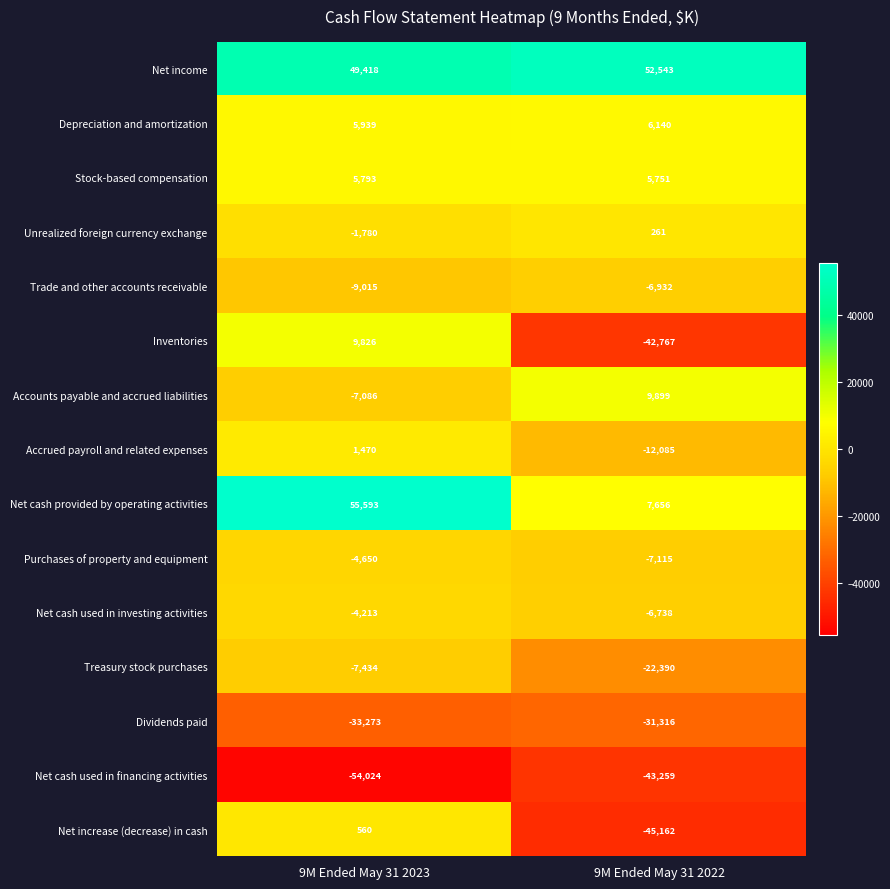

Reading left to right, list all the values displayed in this chart.

Net income: 49418	52543
Depreciation and amortization: 5939	6140
Stock-based compensation: 5793	5751
Unrealized foreign currency exchange: -1780	261
Trade and other accounts receivable: -9015	-6932
Inventories: 9826	-42767
Accounts payable and accrued liabilities: -7086	9899
Accrued payroll and related expenses: 1470	-12085
Net cash provided by operating activities: 55593	7656
Purchases of property and equipment: -4650	-7115
Net cash used in investing activities: -4213	-6738
Treasury stock purchases: -7434	-22390
Dividends paid: -33273	-31316
Net cash used in financing activities: -54024	-43259
Net increase (decrease) in cash: 560	-45162